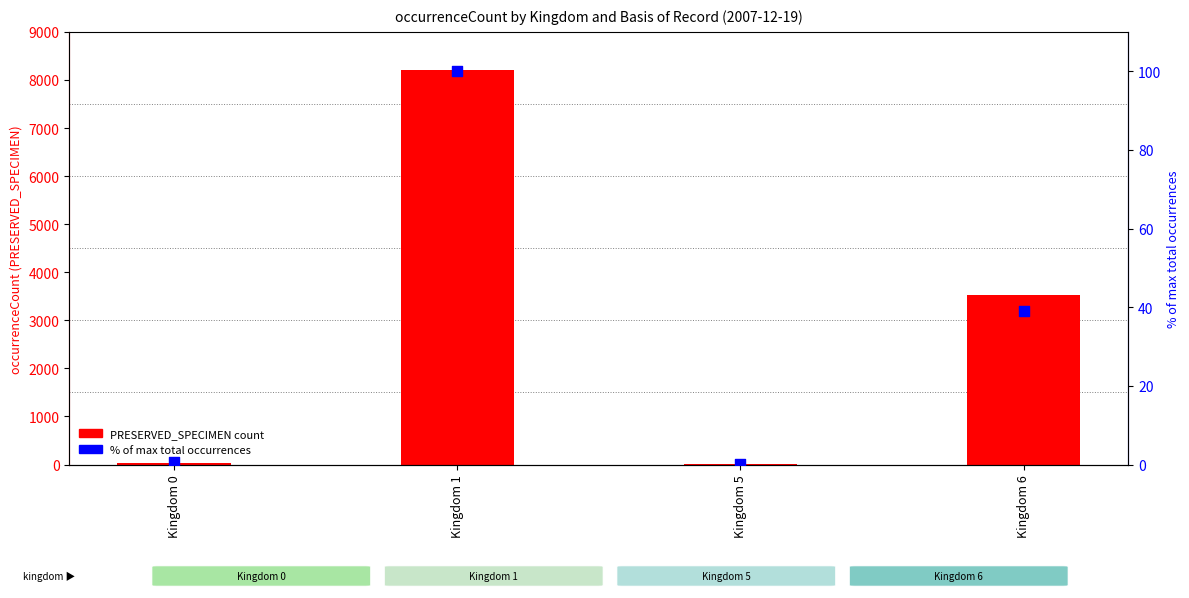

What is the total value across all series at Kingdom 6?

3565.9